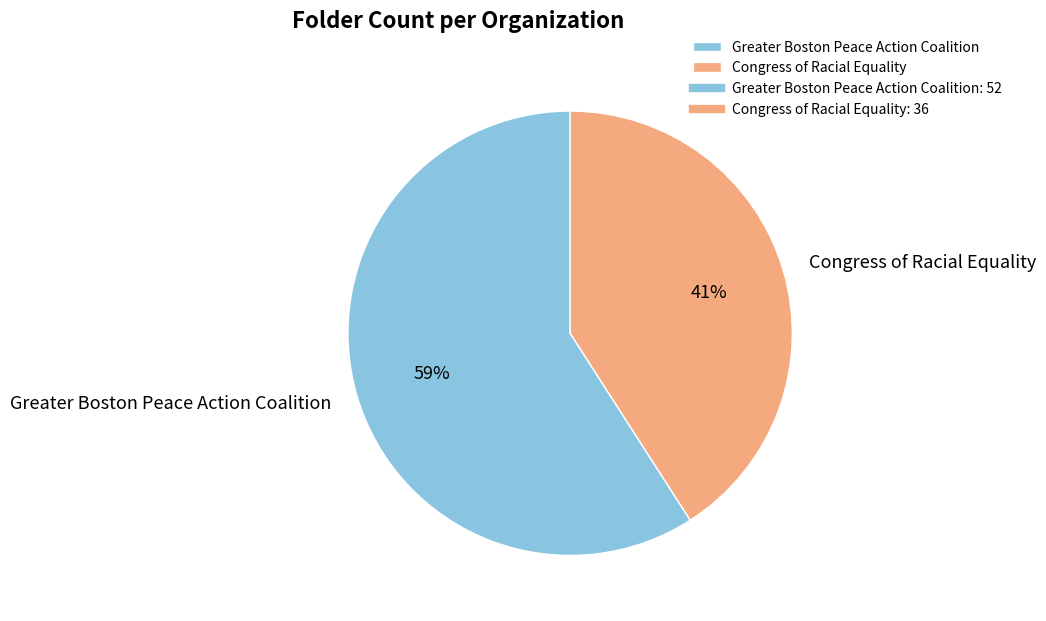

Count the number of slices in the pie.

2